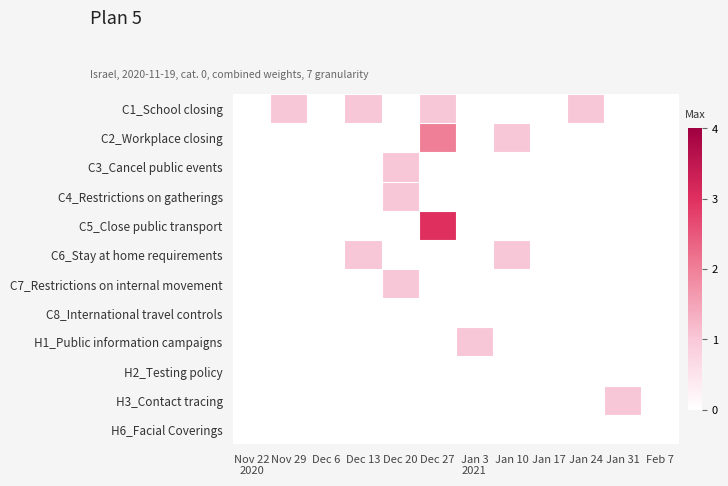

Which label corresponds to the smallest value in the chart?

Nov 22
2020